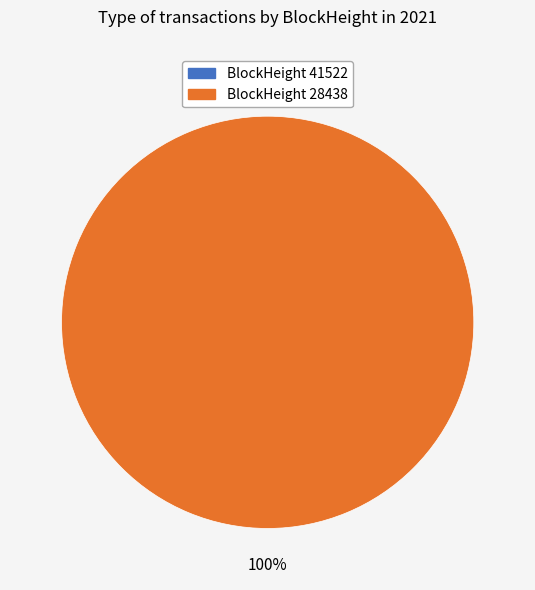

To the nearest percent, what is the difference between the 41522 and 28438 slice percentages?

100%